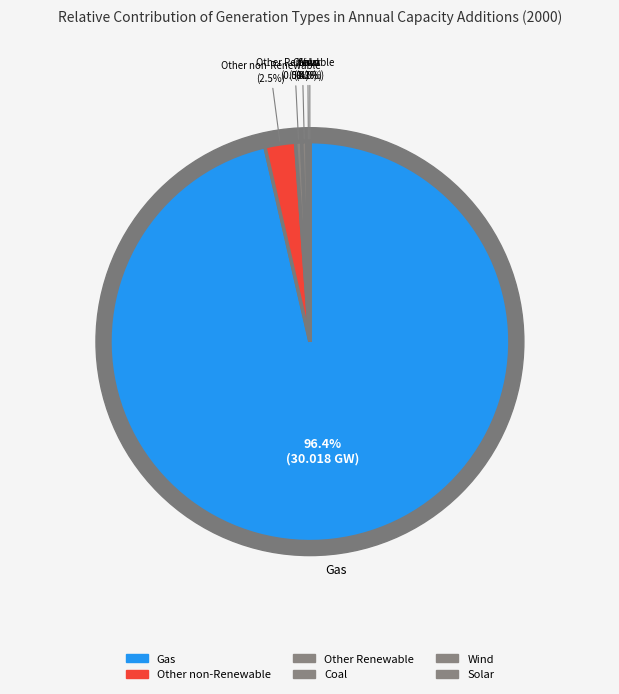

What is the total percentage of Solar and Wind?

0.2%